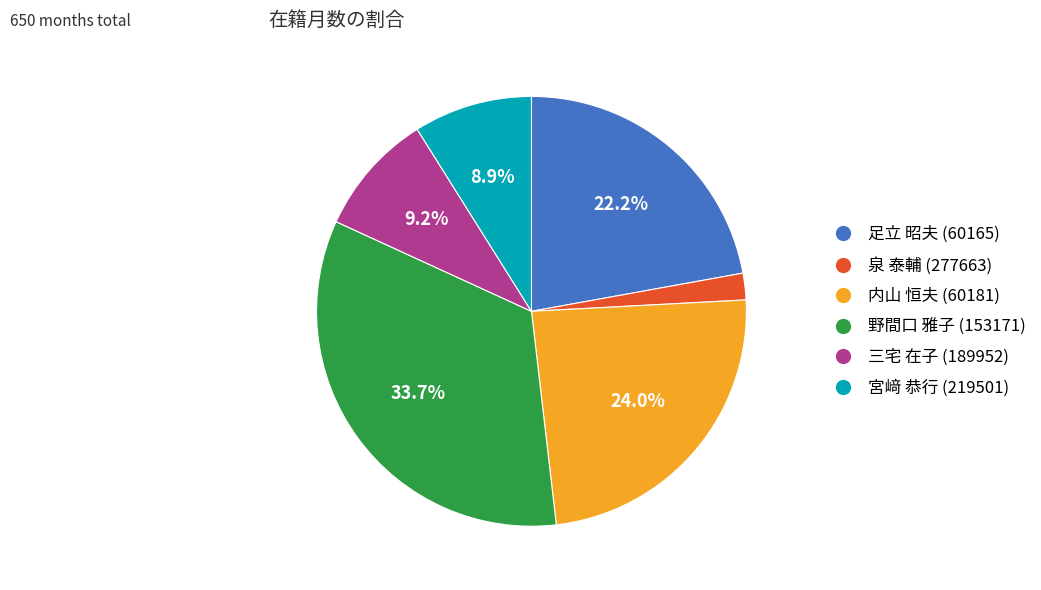

Do 泉 泰輔 (277663) and 野間口 雅子 (153171) together represent more than half of the pie?

No